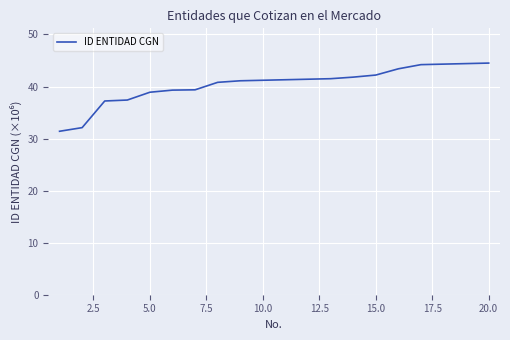

What is the difference between the maximum and minimum values?

13.1